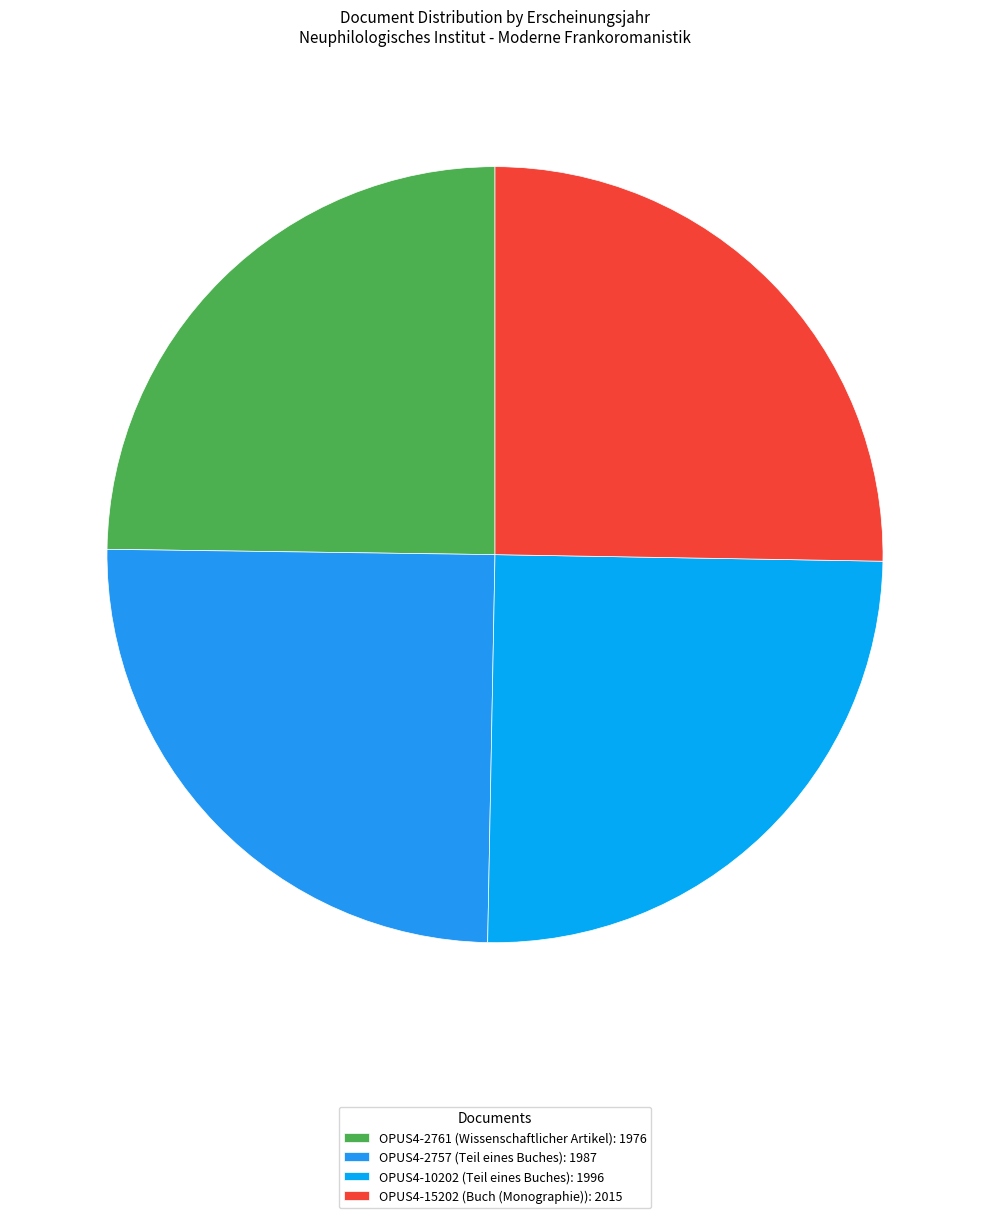

Rank the categories by value from lowest to highest.

OPUS4-2761, OPUS4-2757, OPUS4-10202, OPUS4-15202